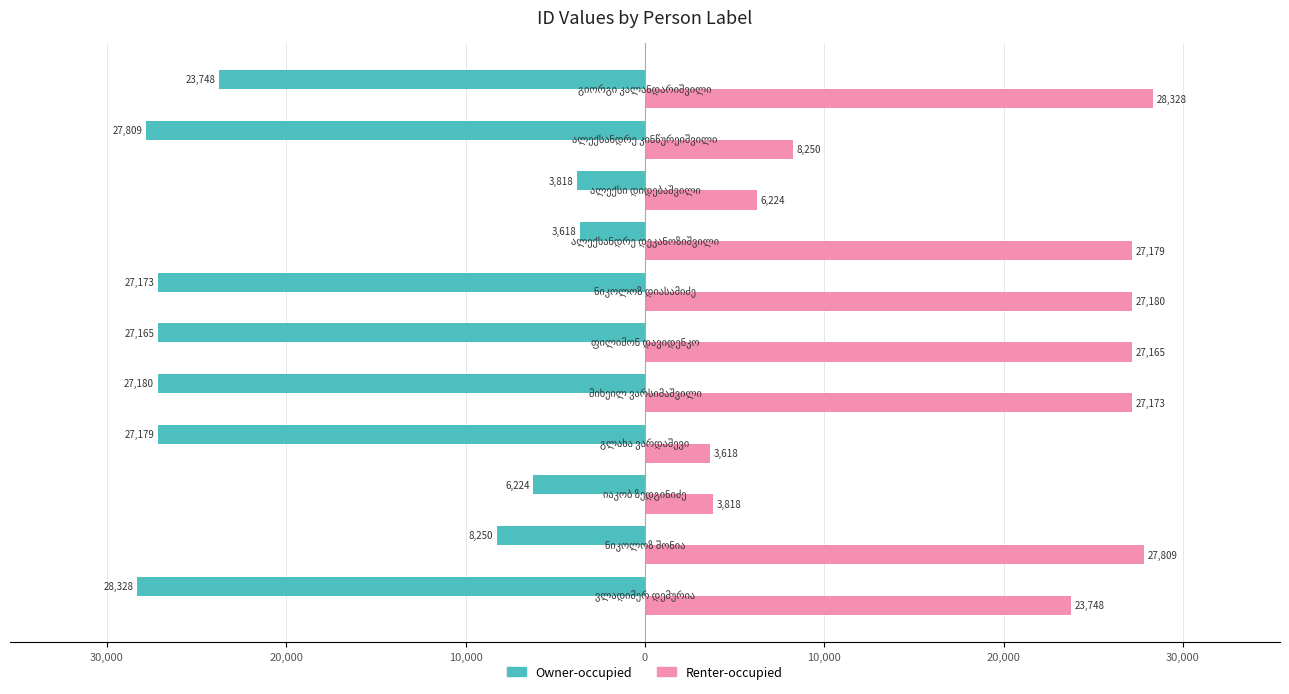

What is the value of the Owner-occupied bar at the 4th from the left?

-27179